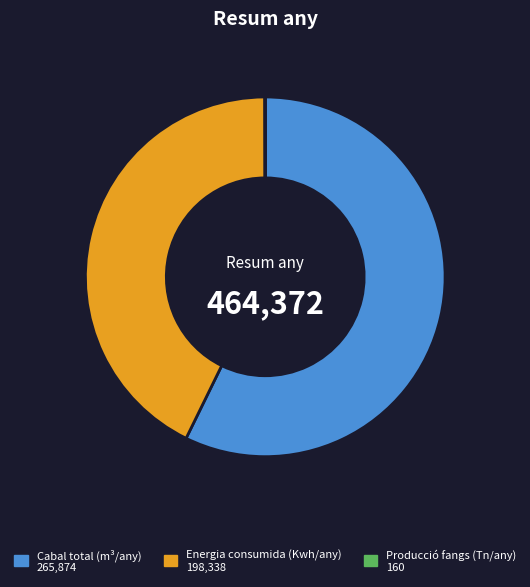

What is the largest slice in the pie chart?

Cabal total (m³/any)